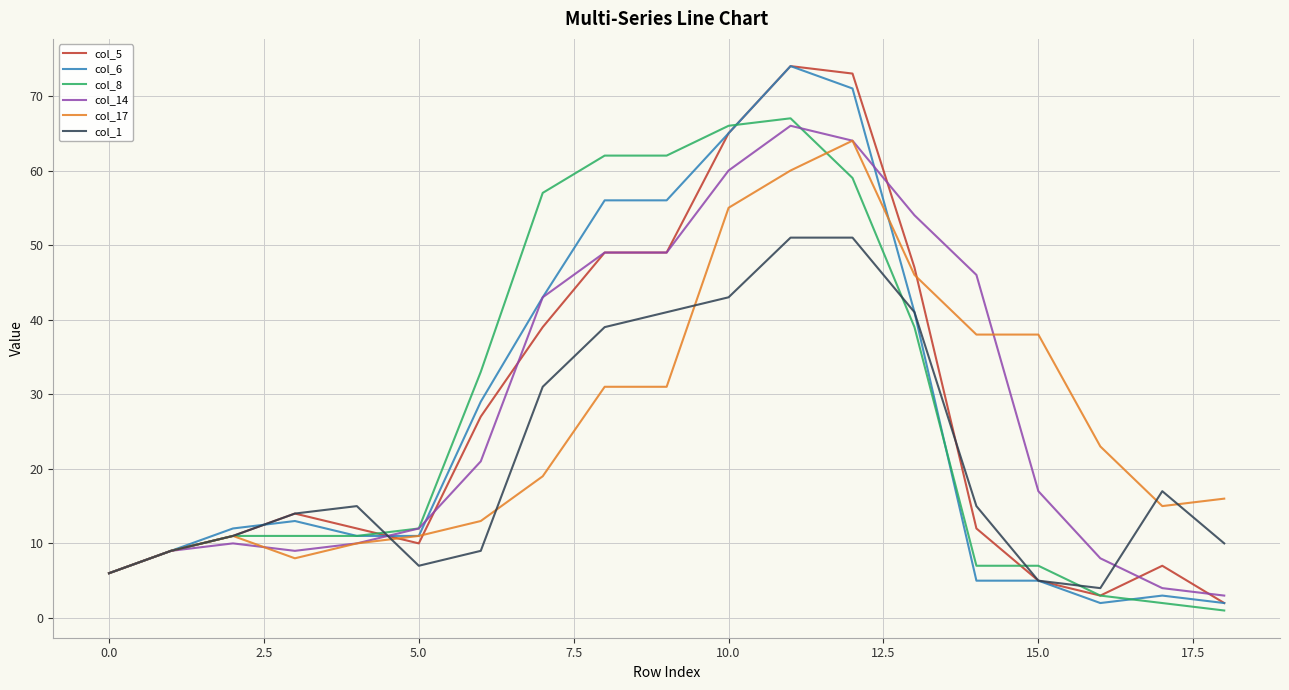

True or false: col_8 and col_5 cross at least once.

True